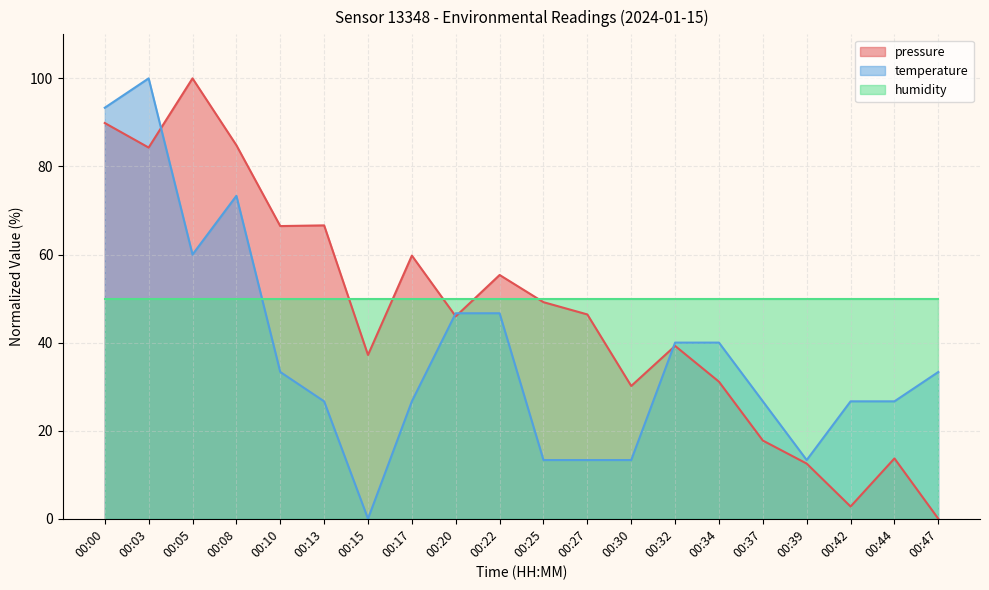

Between 00:13 and 00:34, which series saw the biggest shift?

pressure